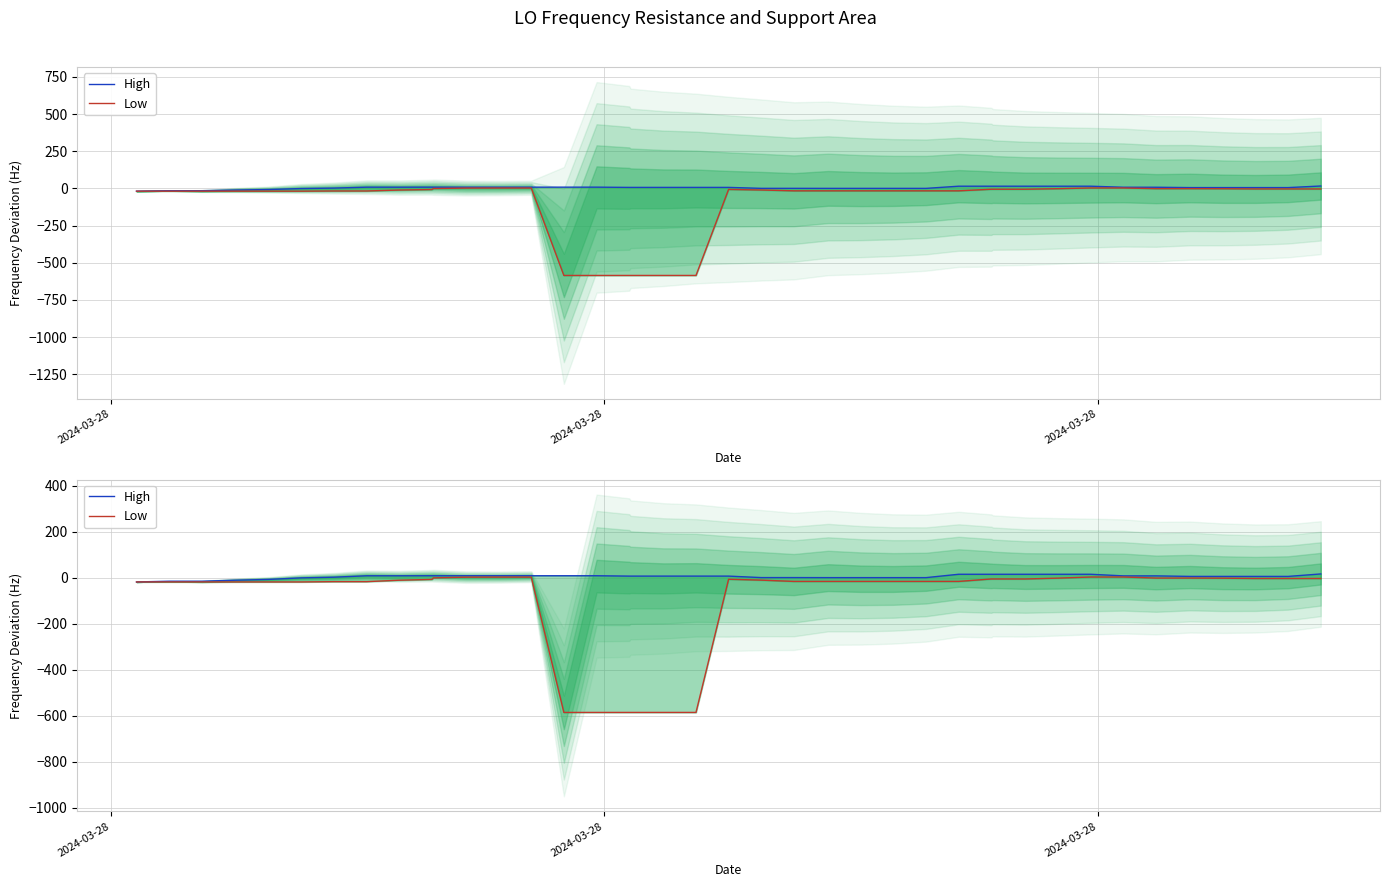

The value of Low at 16 is -409.2. True or false?

False